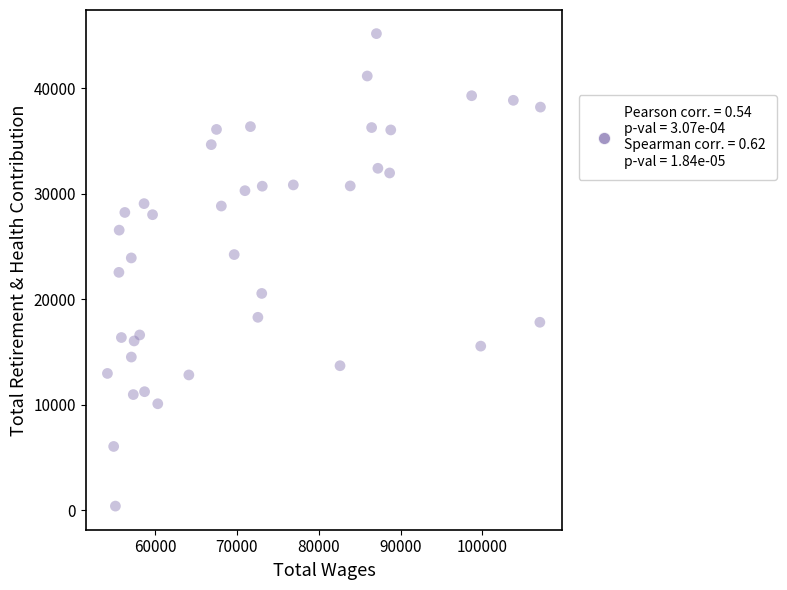

What is the range of Y values (max minus min)?

44774